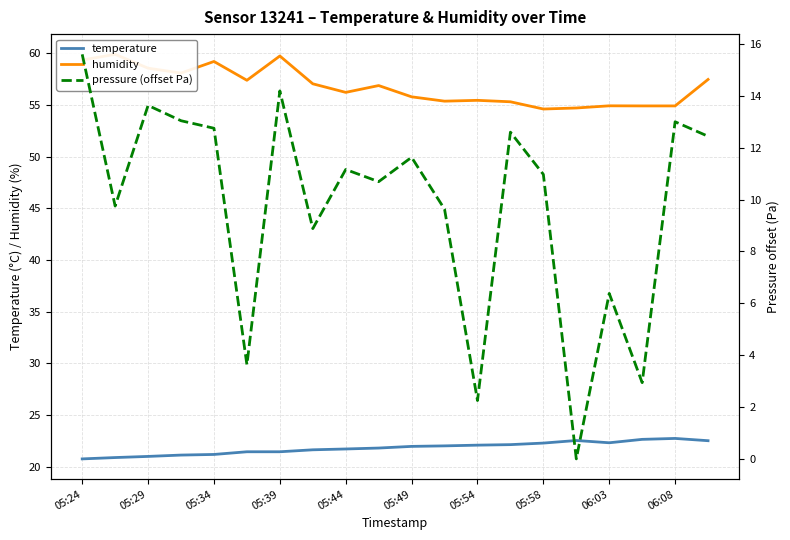

Which series has the largest total across all categories?

humidity